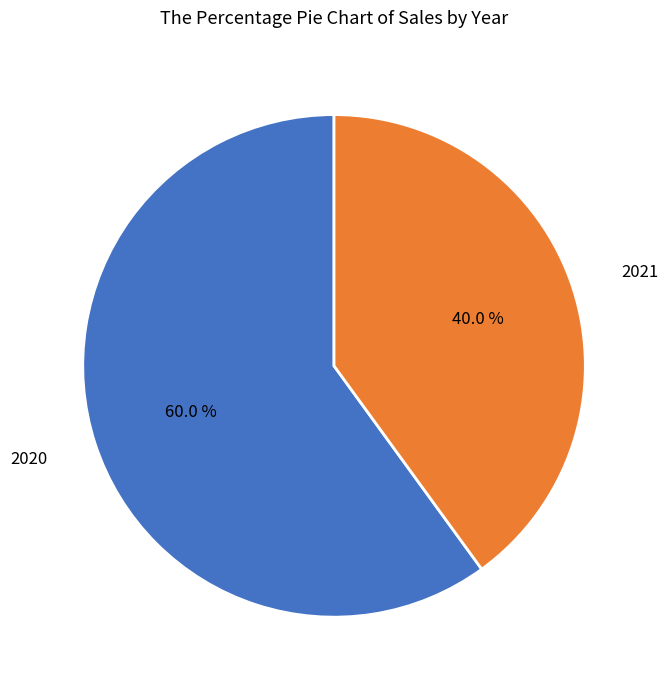

To the nearest percent, what is the combined percentage of 2021 and 2020?

100%